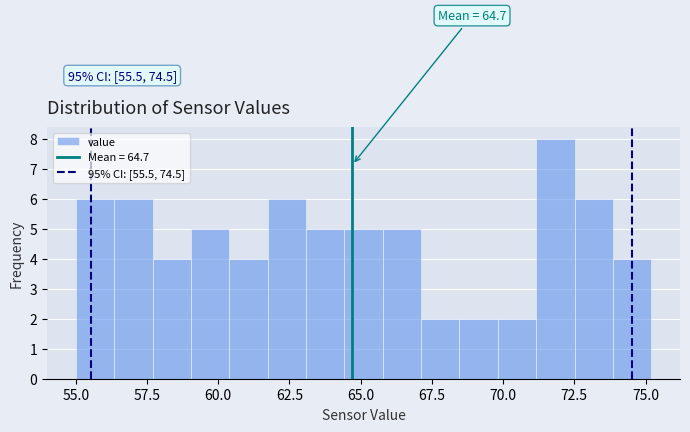

Around what value on the x-axis is the tallest bar? Give the approximate position of its centre, as read against the axis.

72.0